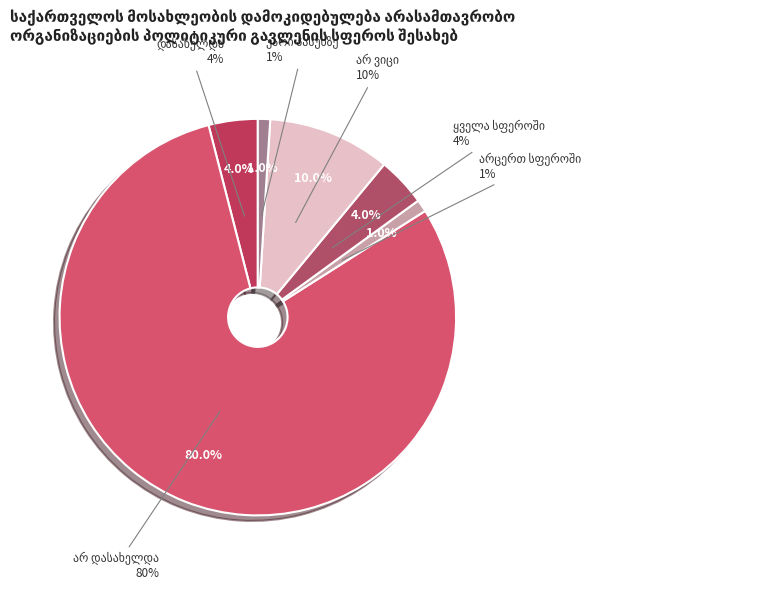

How many slices are in this pie chart?

6